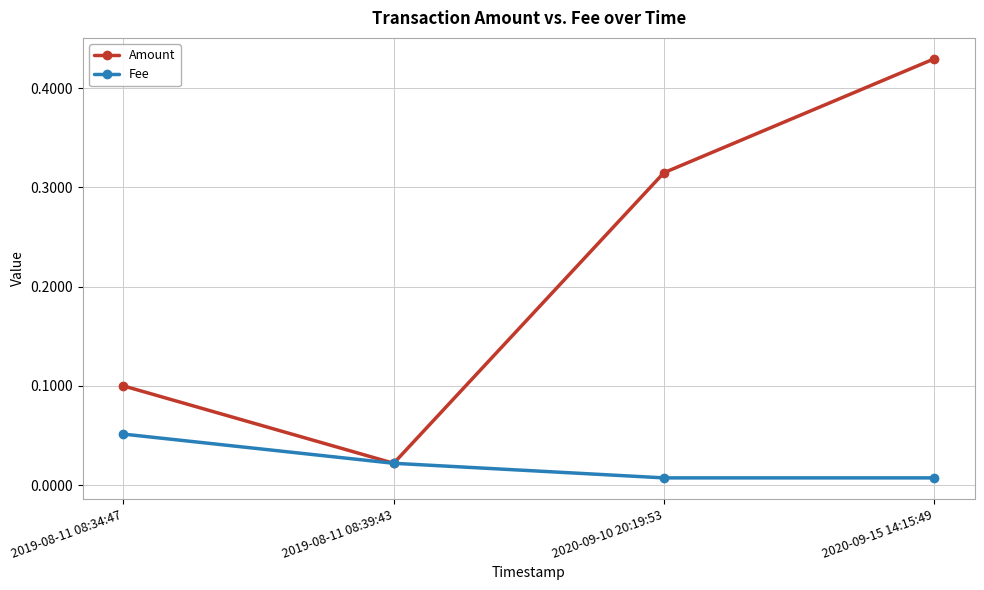

What is the sum of all Amount values?

0.9